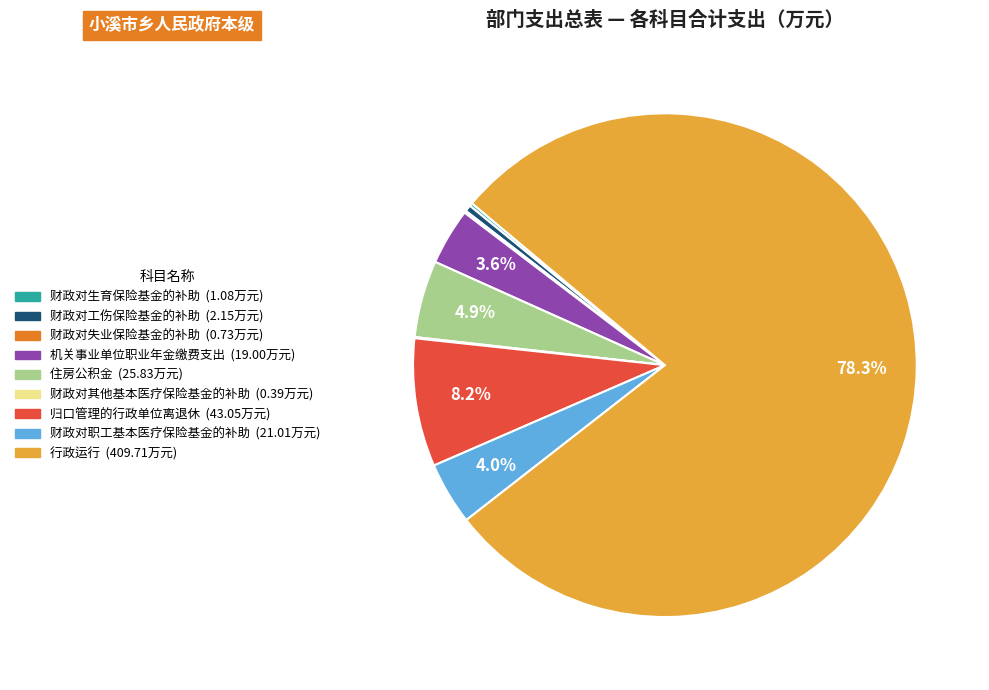

How much of the chart is everything except 财政对职工基本医疗保险基金的补助?

96.0%